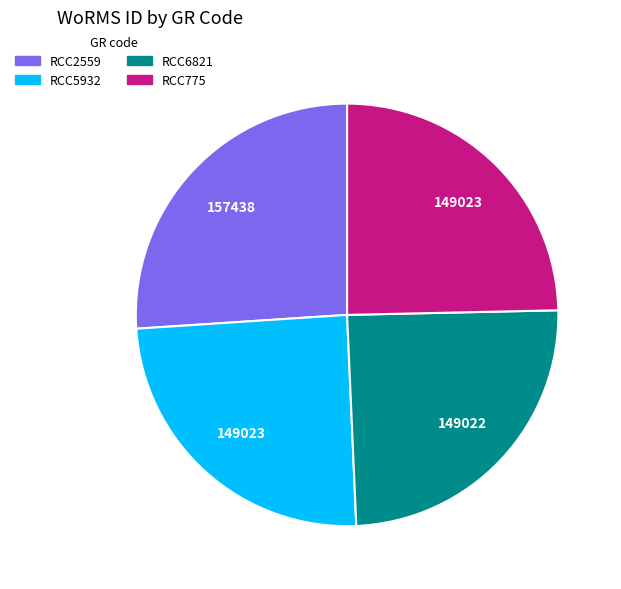

The RCC6821 slice represents 31% of the pie. True or false?

False